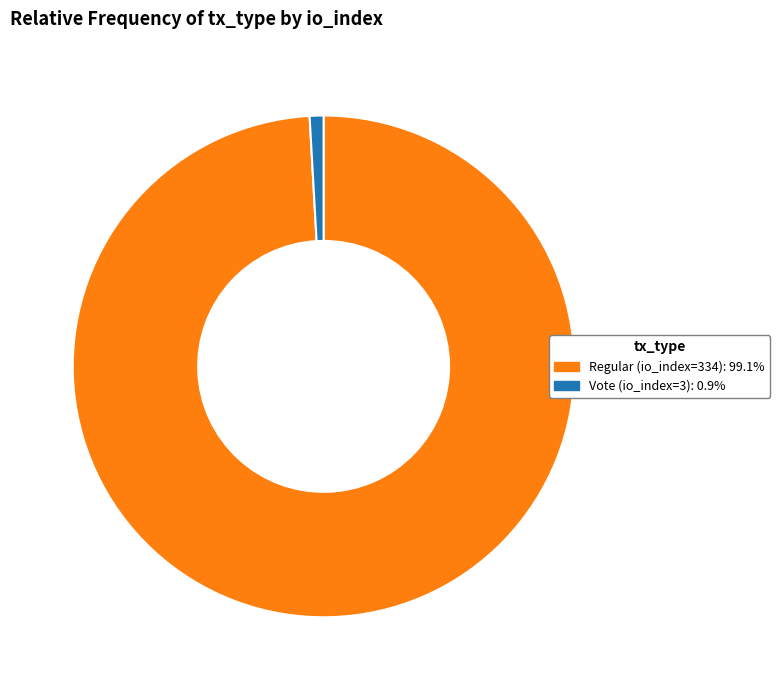

Is the sum of Vote (io_index=3): 0.9% and Regular (io_index=334): 99.1% greater than half?

Yes